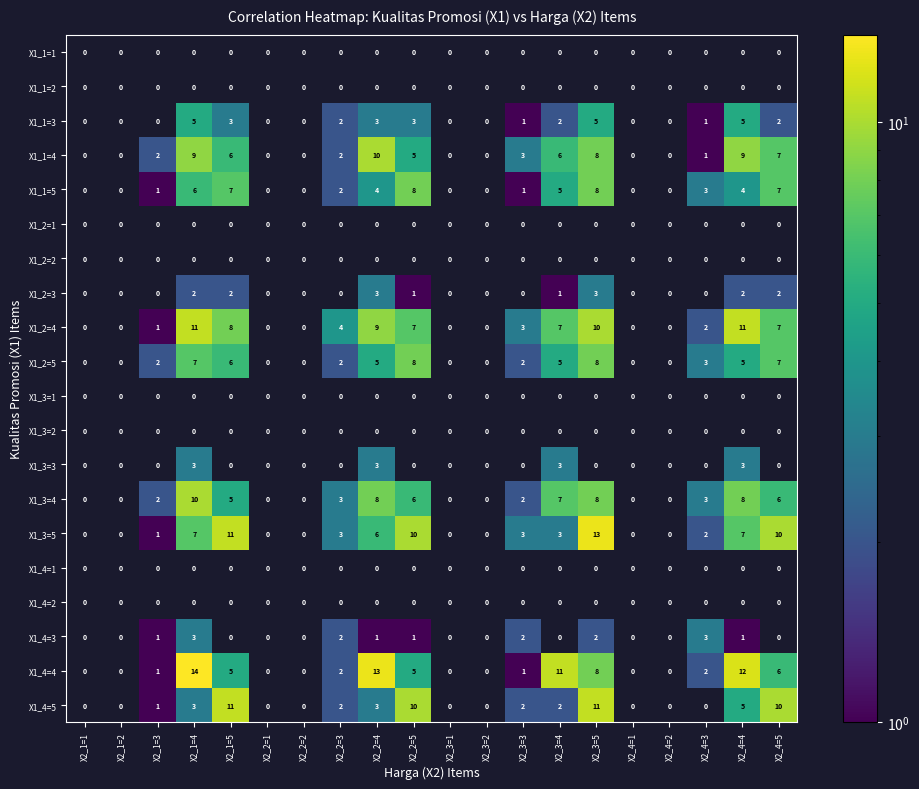

The value of X1_2=5 at X2_4=4 is 5. True or false?

True